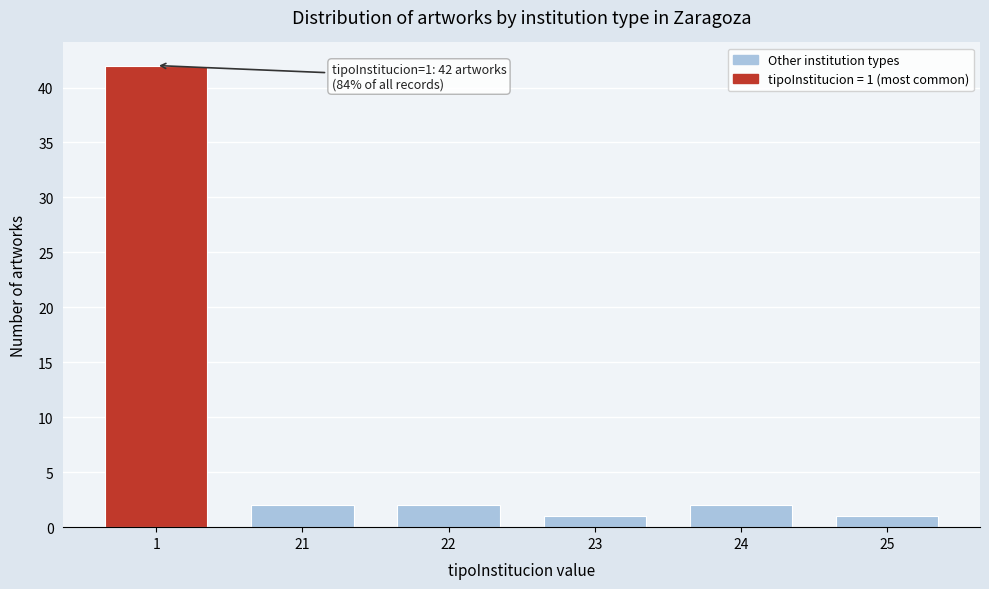

Reading left to right, list all the values displayed in this chart.

1=42	21=2	22=2	23=1	24=2	25=1